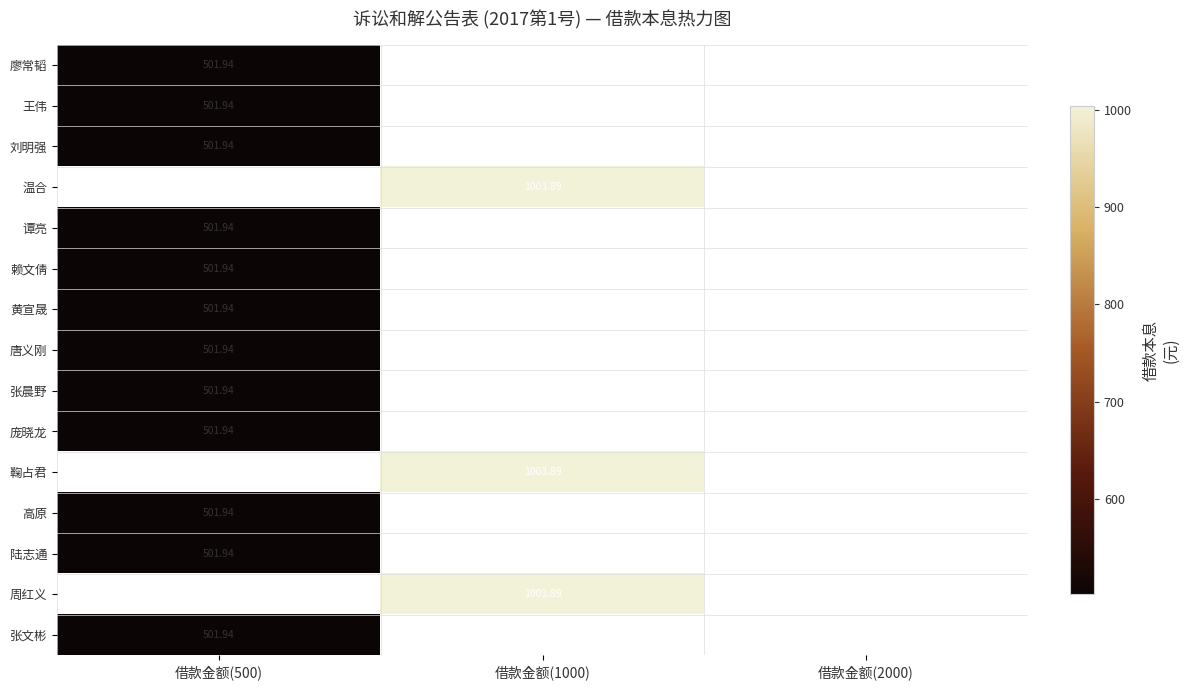

How many distinct data groups are displayed?

15